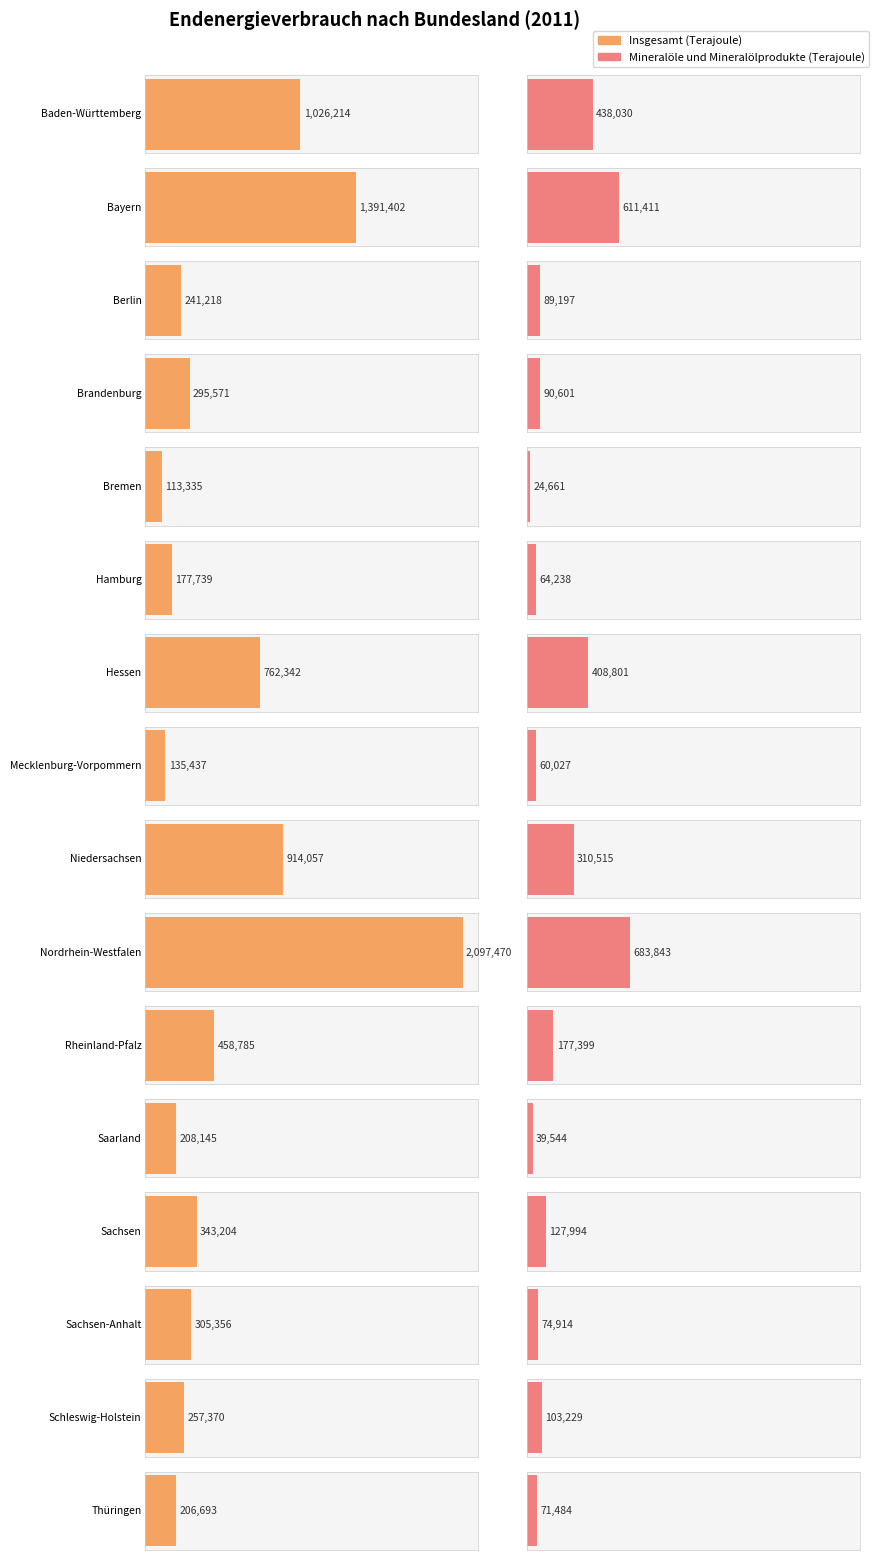

What position from the right is Saarland?

5